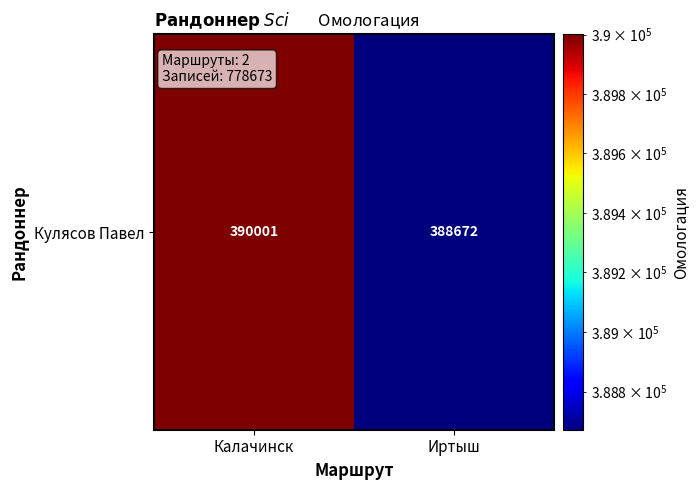

Reading left to right, transcribe all the data shown in this chart.

390001	388672